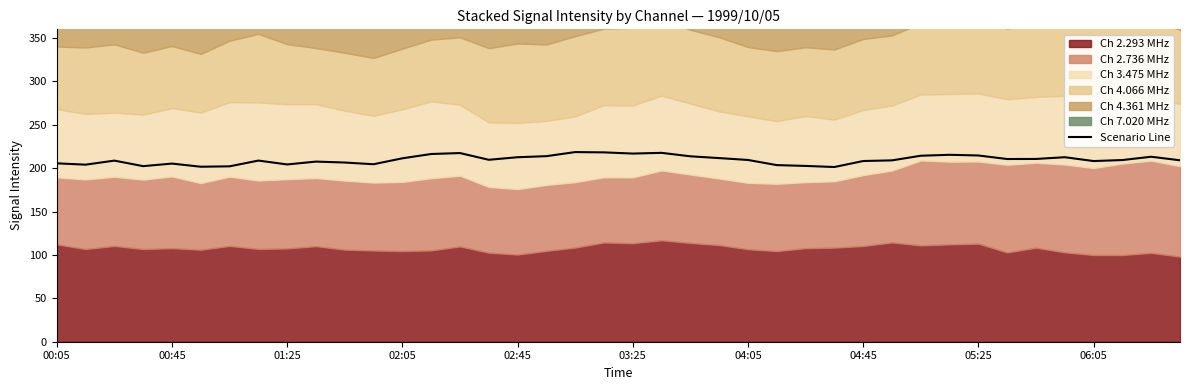

What is the value of the 5th point from the left?

205.3